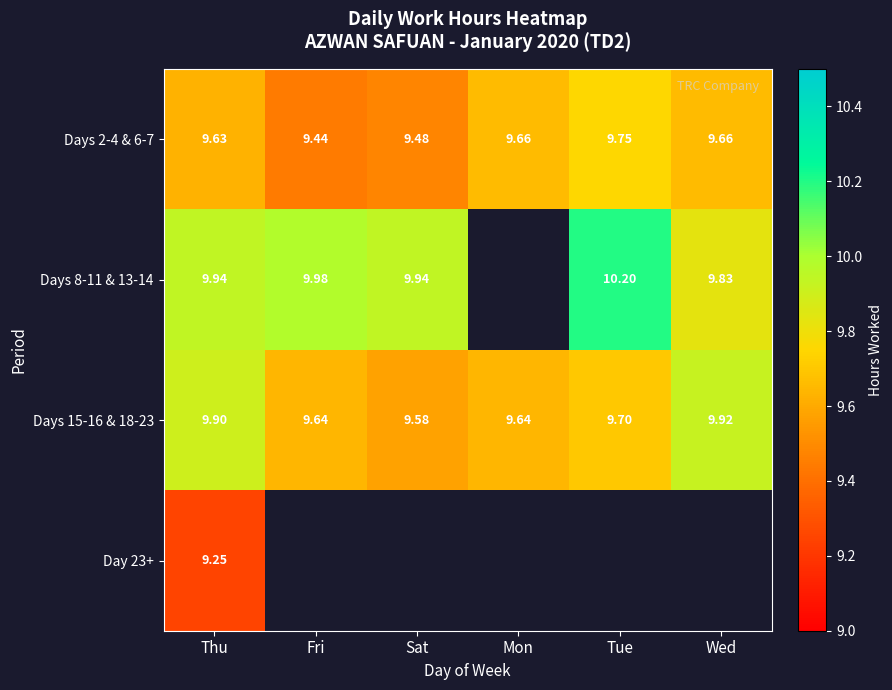

Is the value of Day 23+ at Thu greater than the value of Days 8-11 & 13-14 at Wed?

No